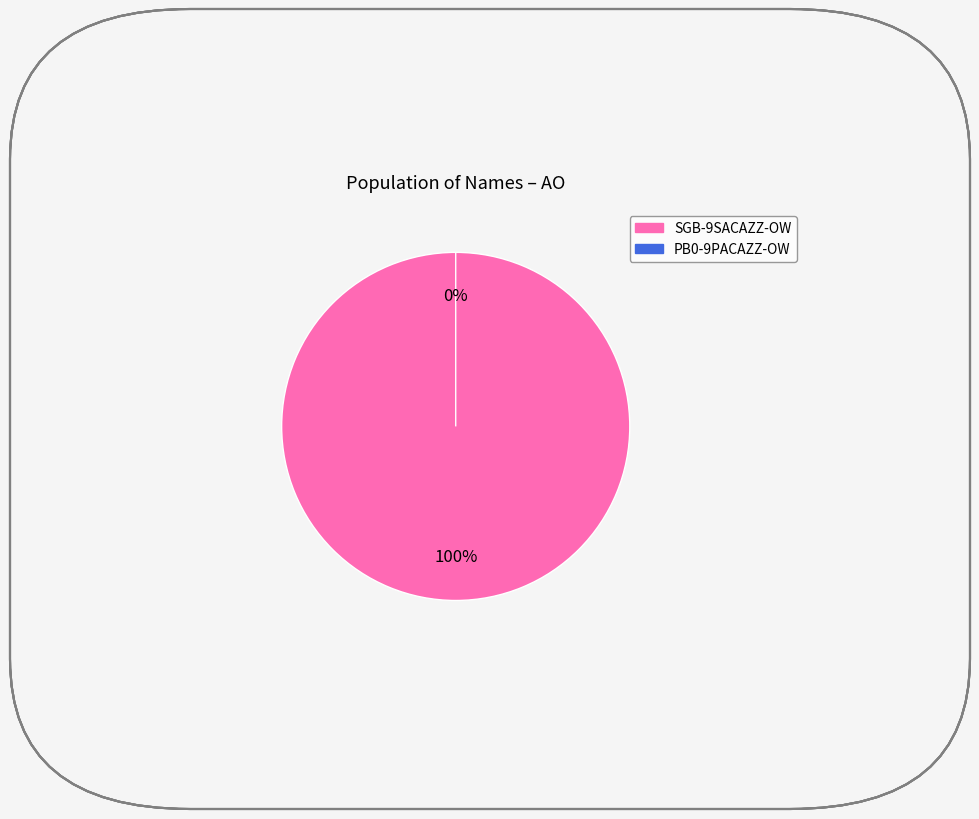

What percentage is NOT represented by PB0-9PACAZZ-OW?

100.0%